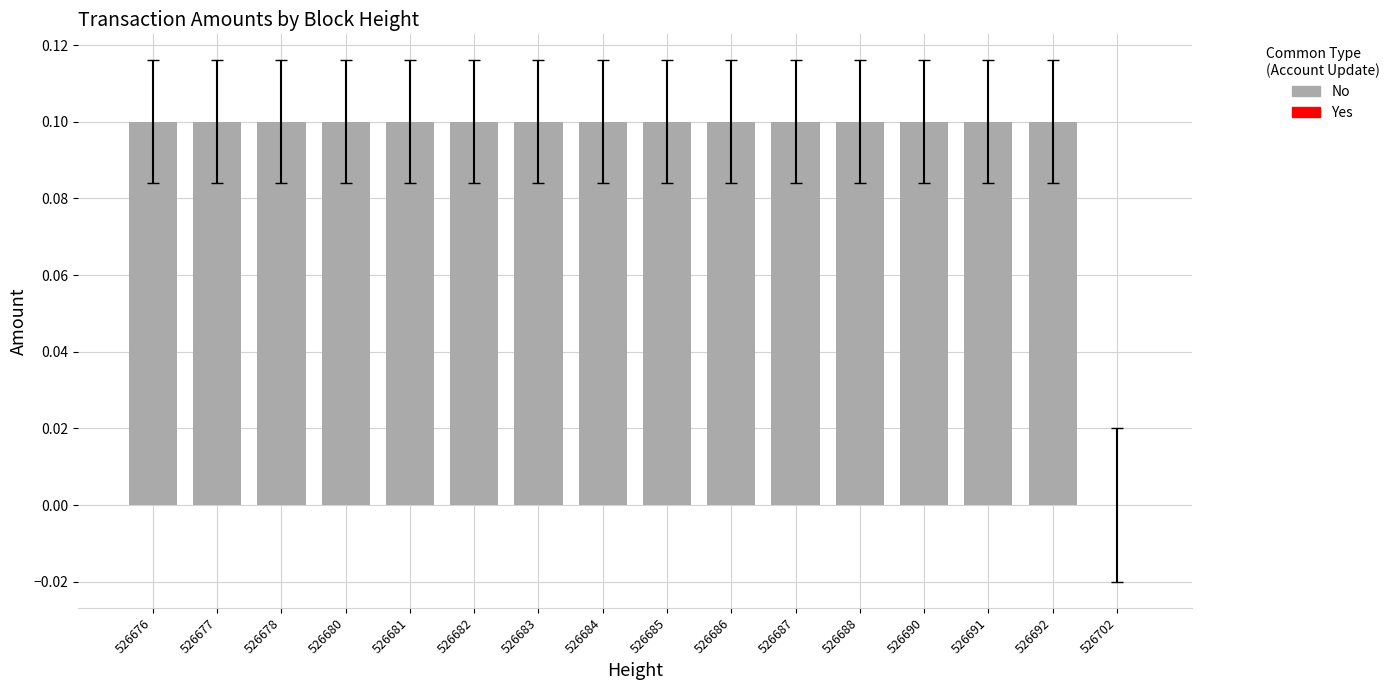

Is it true that the value at 526702 is -0.1?

False